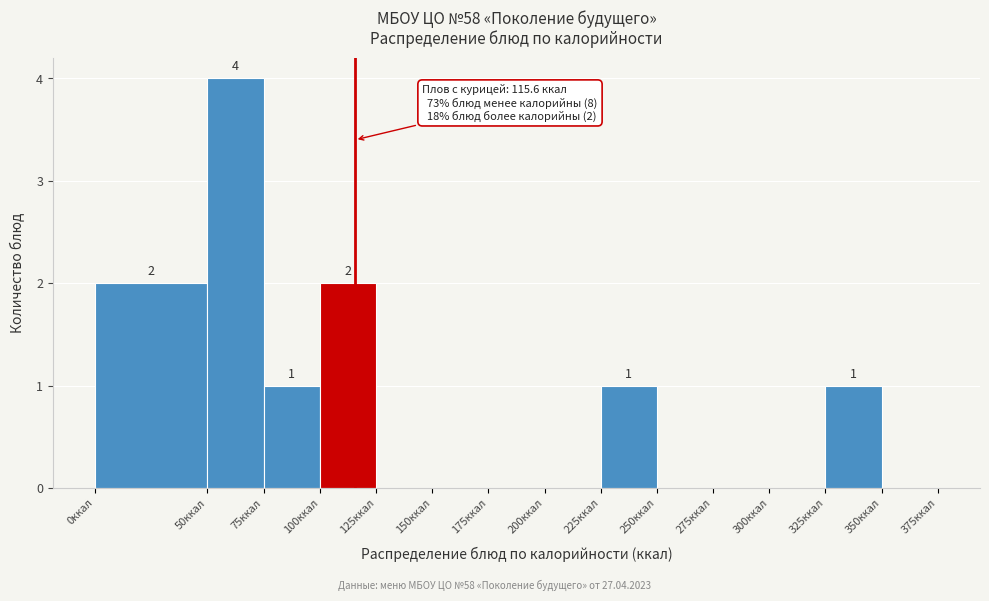

Which range on the x-axis has the tallest bar?

50 to 75